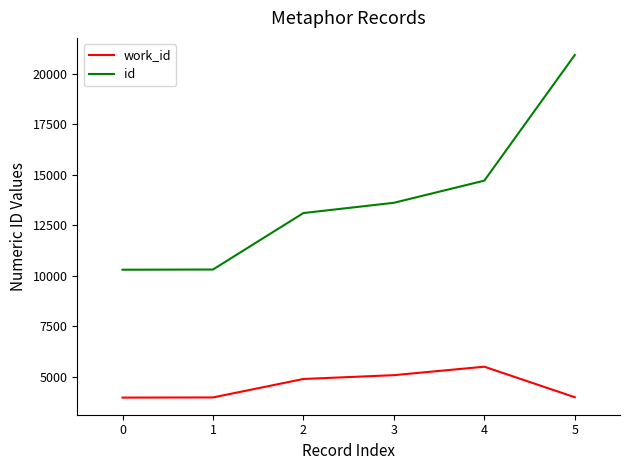

List the series in order of their peak value, lowest first.

work_id, id